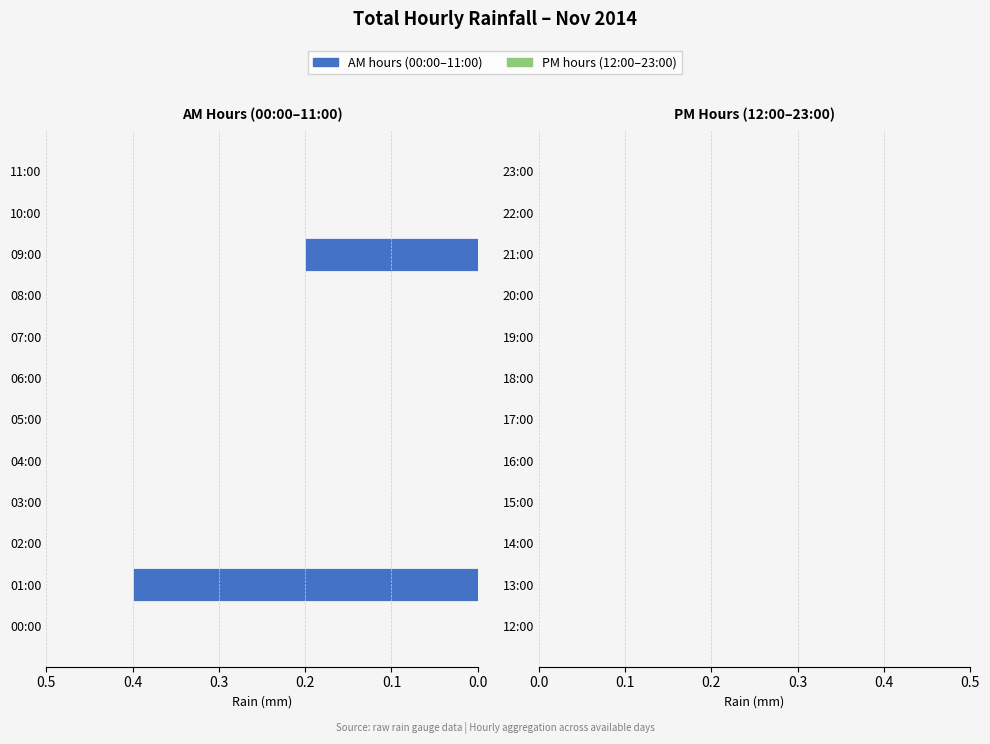

True or false: the data shows 0.0 at 05:00.

True